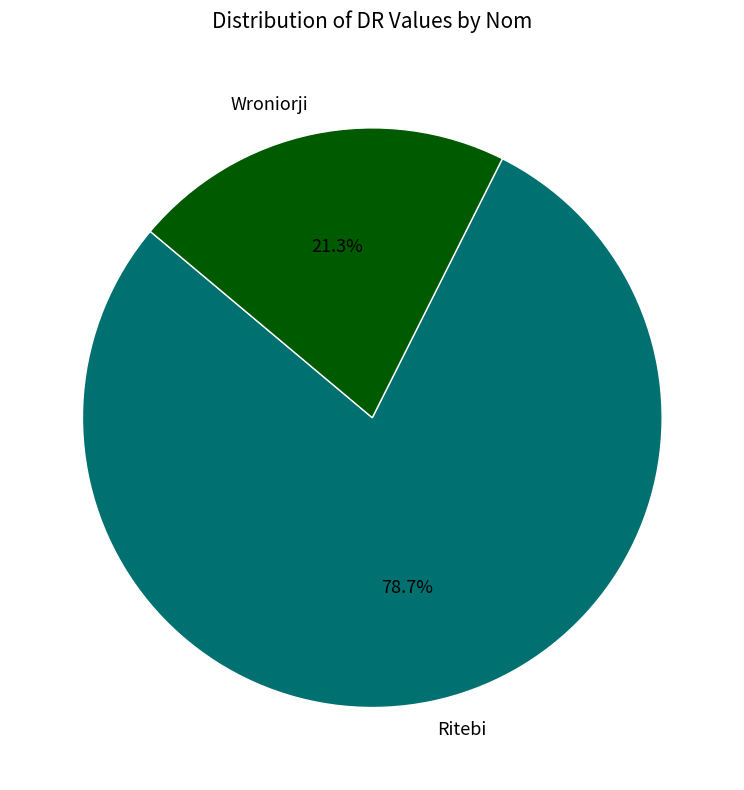

Which has a higher value, Ritebi or Wroniorji?

Ritebi